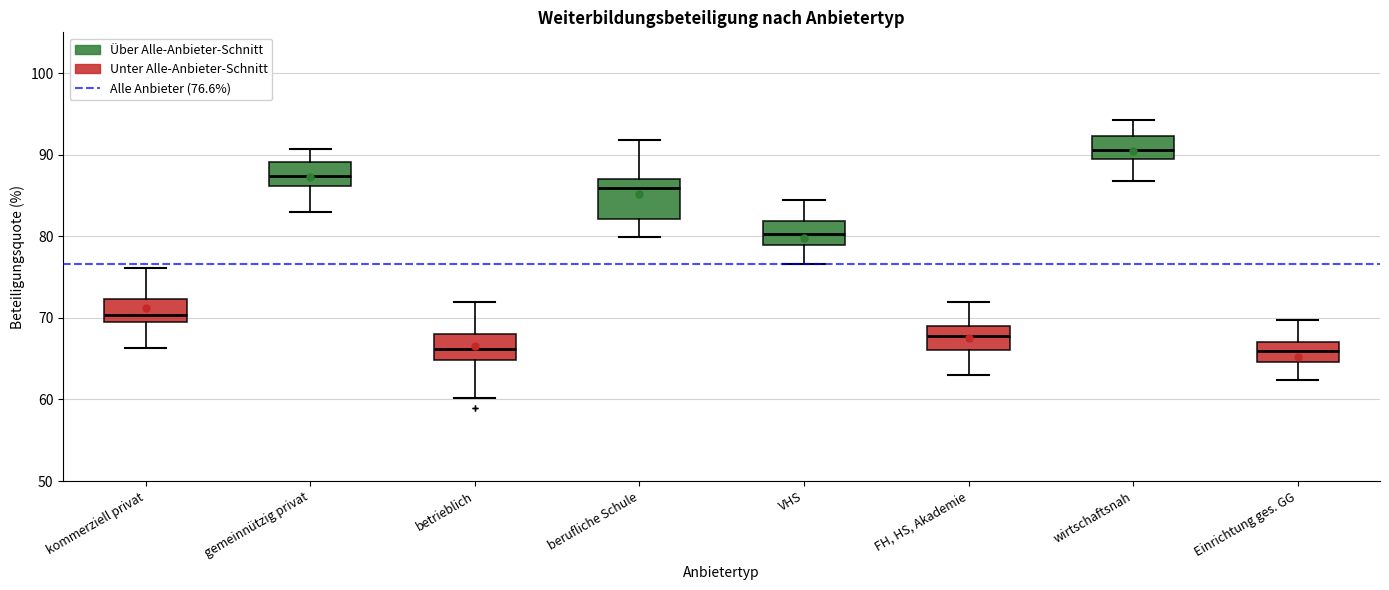

Which box's median line is the highest?

wirtschaftsnah